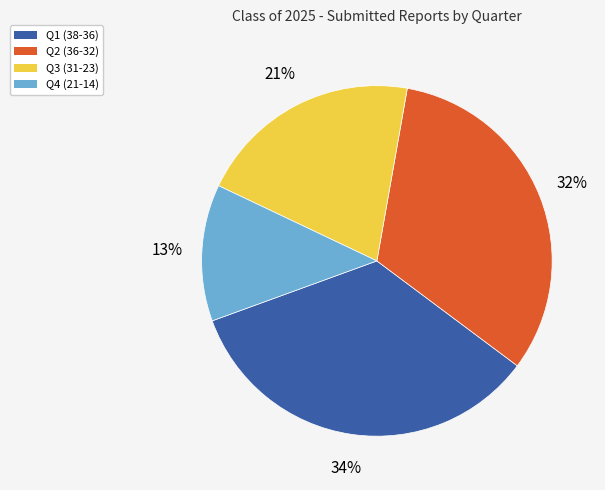

Is there a majority slice in this chart?

No